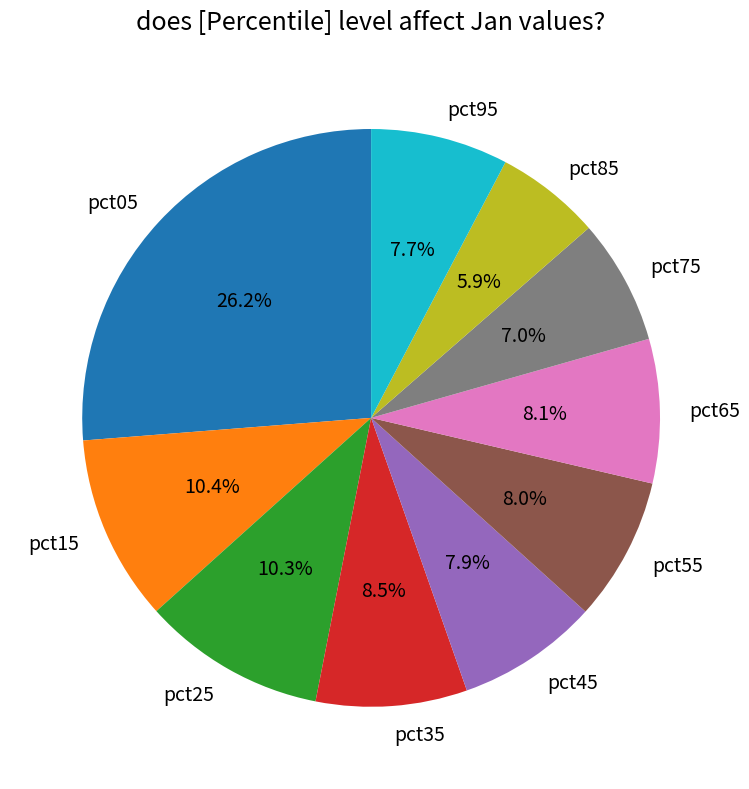

Which has a higher value, pct45 or pct05?

pct05